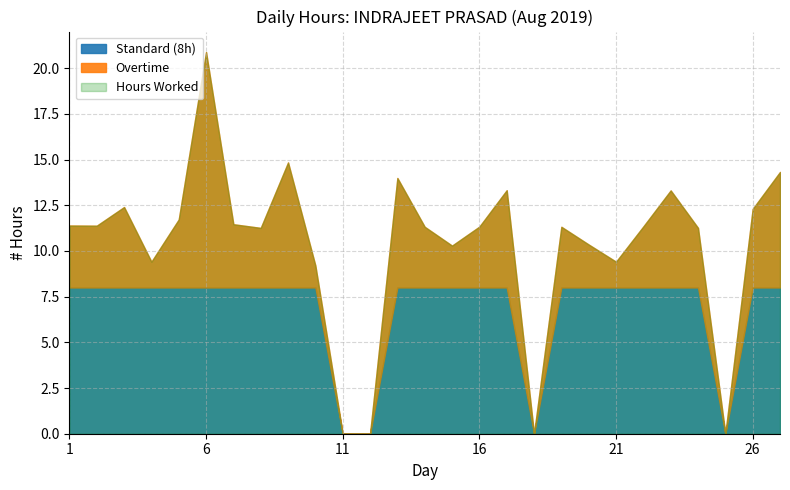

Reading left to right, list all the values displayed in this chart.

Hours Worked: 1=11.4	2=11.4	3=12.4	4=9.4	5=11.7	6=20.9	7=11.5	8=11.3	9=14.8	10=9.2	11=0.0	12=0.0	13=14.0	14=11.3	15=10.3	16=11.3	17=13.3	18=0.0	19=11.3	20=10.3	21=9.4	22=11.3	23=13.3	24=11.3	25=0.0	26=12.3	27=14.3
Standard (8h): 1=8.0	2=8.0	3=8.0	4=8.0	5=8.0	6=8.0	7=8.0	8=8.0	9=8.0	10=8.0	11=0.0	12=0.0	13=8.0	14=8.0	15=8.0	16=8.0	17=8.0	18=0.0	19=8.0	20=8.0	21=8.0	22=8.0	23=8.0	24=8.0	25=0.0	26=8.0	27=8.0
Overtime: 1=3.4	2=3.4	3=4.4	4=1.4	5=3.7	6=12.9	7=3.5	8=3.3	9=6.8	10=1.2	11=0.0	12=0.0	13=6.0	14=3.3	15=2.3	16=3.3	17=5.3	18=0.0	19=3.3	20=2.4	21=1.4	22=3.3	23=5.3	24=3.3	25=0.0	26=4.3	27=6.3